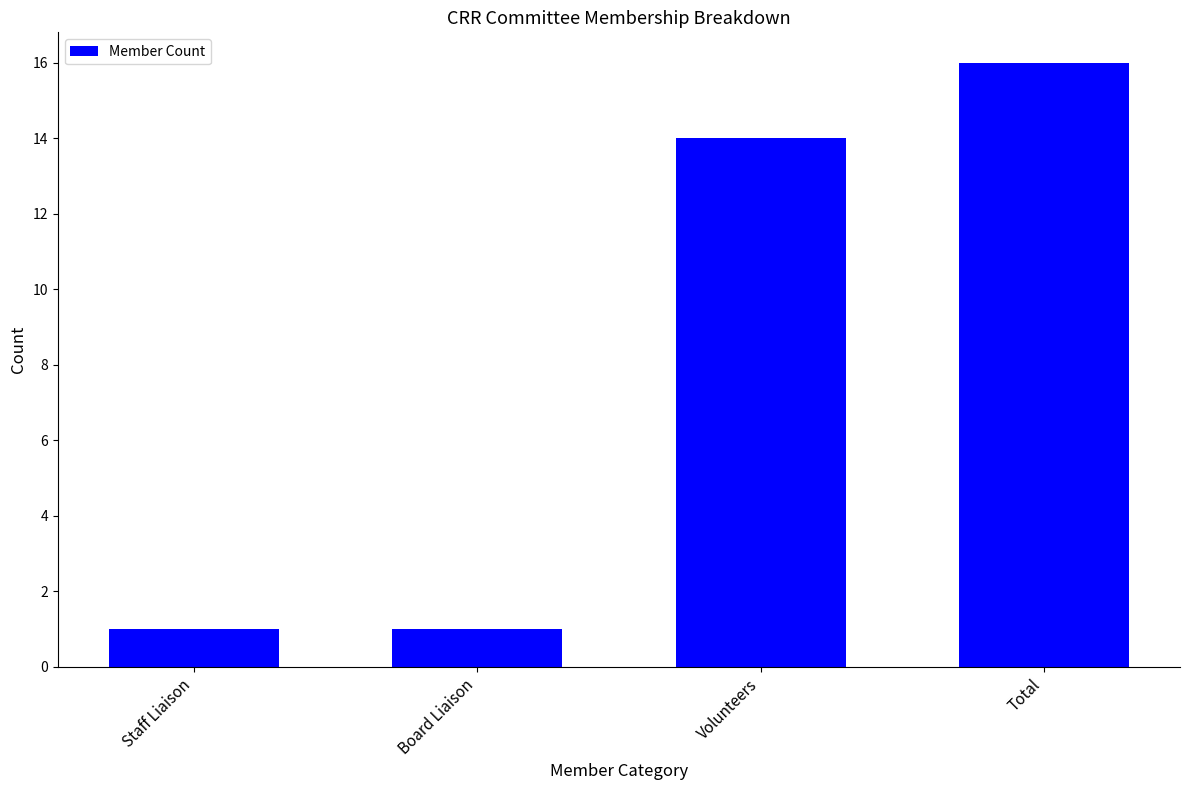

True or false: the data shows 8 at Volunteers.

False